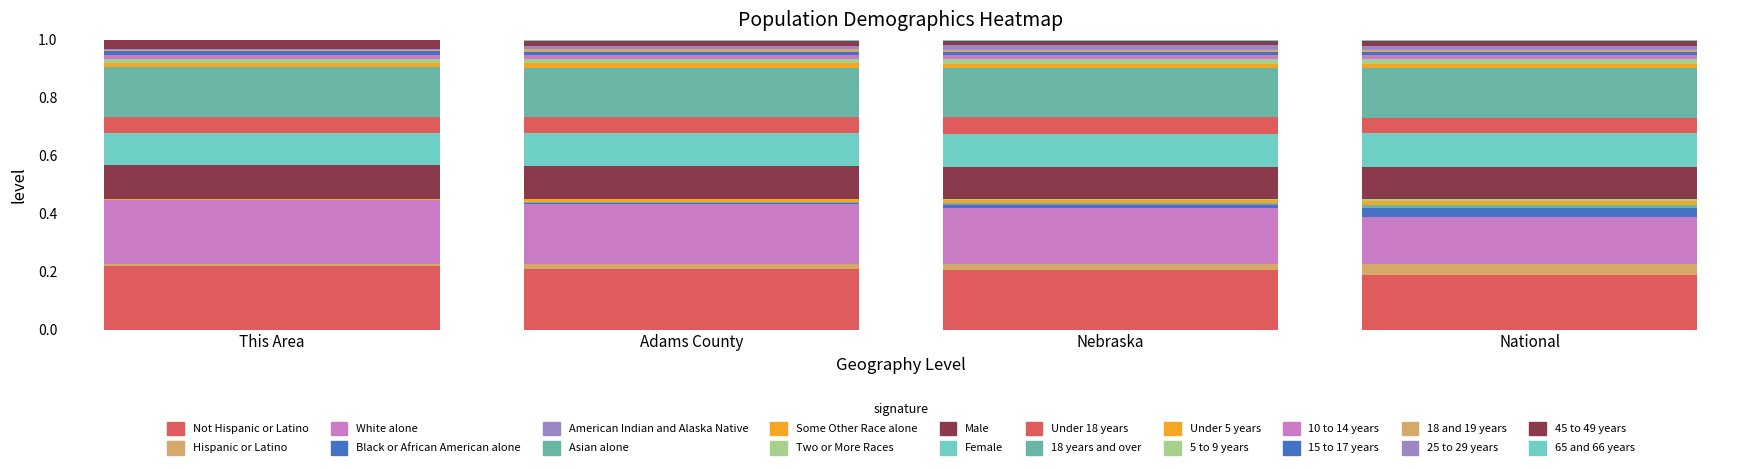

Count the number of categories in the chart.

4